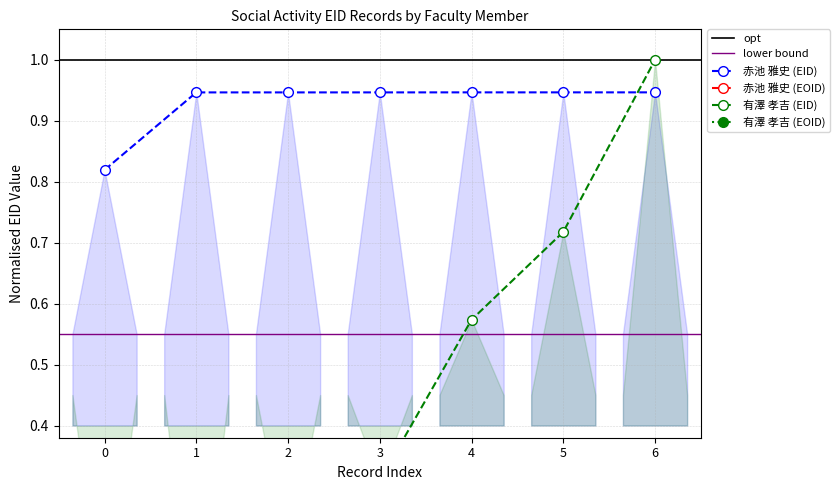

Is it true that 赤池 雅史 (EID) equals 0.4 at 5?

False